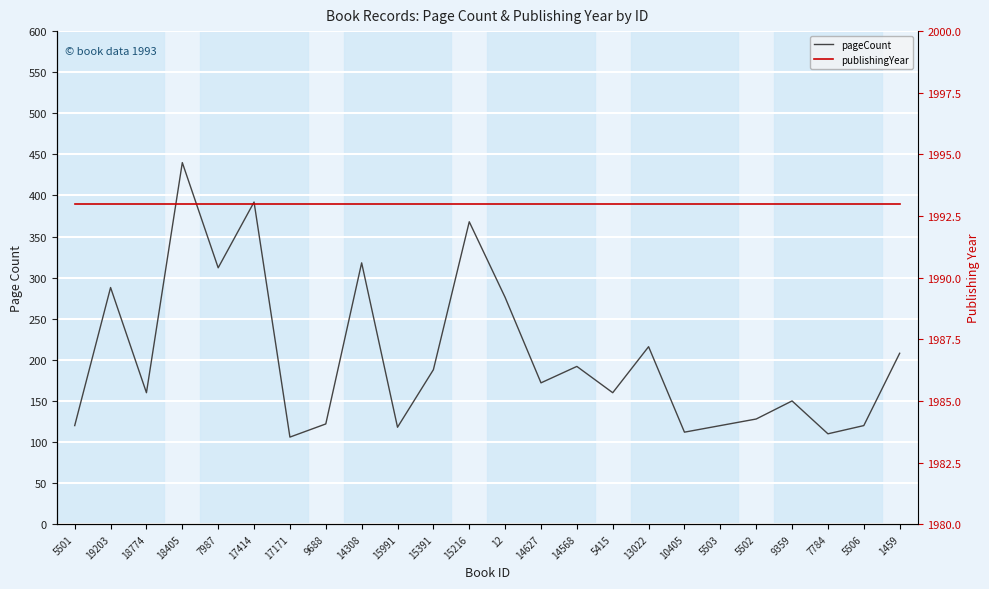

The value of publishingYear at 10405 is 1993. True or false?

True